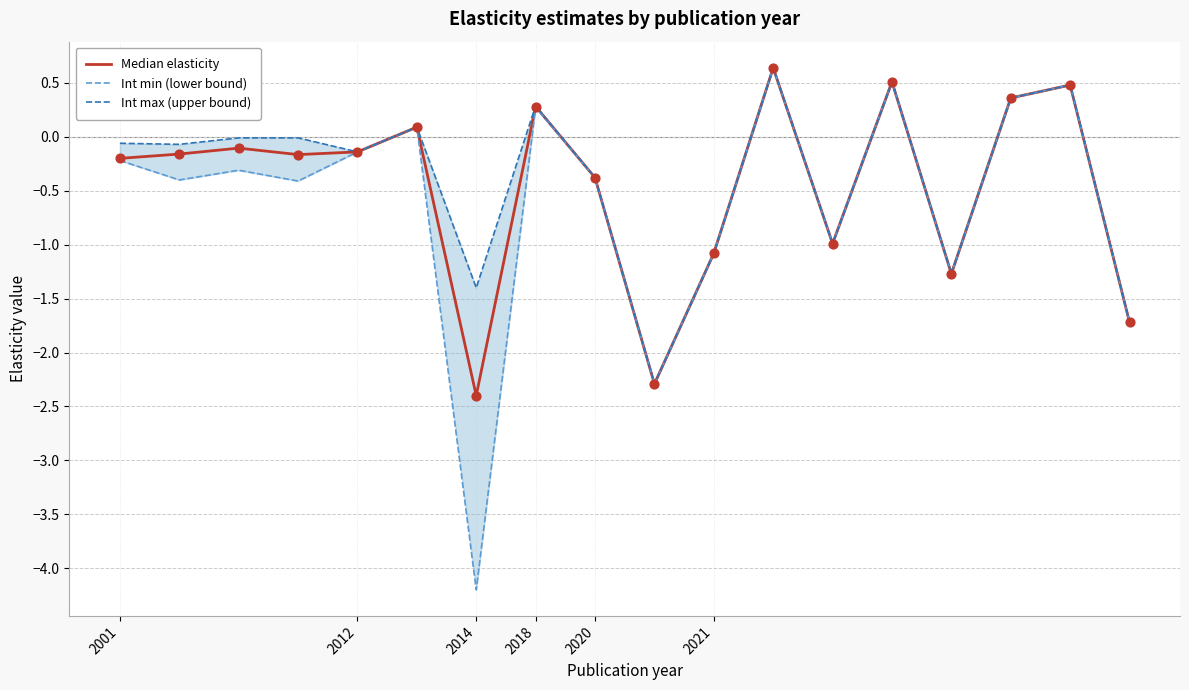

Is the value of Int min (lower bound) at 16 greater than the value of Median elasticity at 2018?

Yes